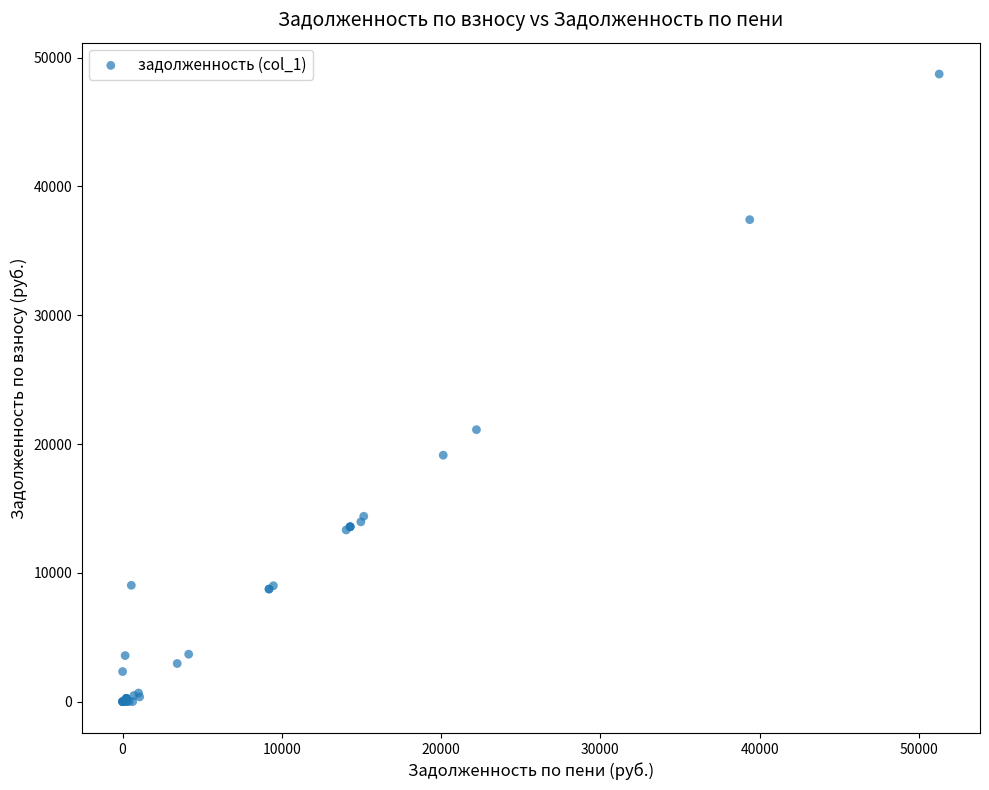

What Y value in the scatter plot is closest to 24363?

21114.6